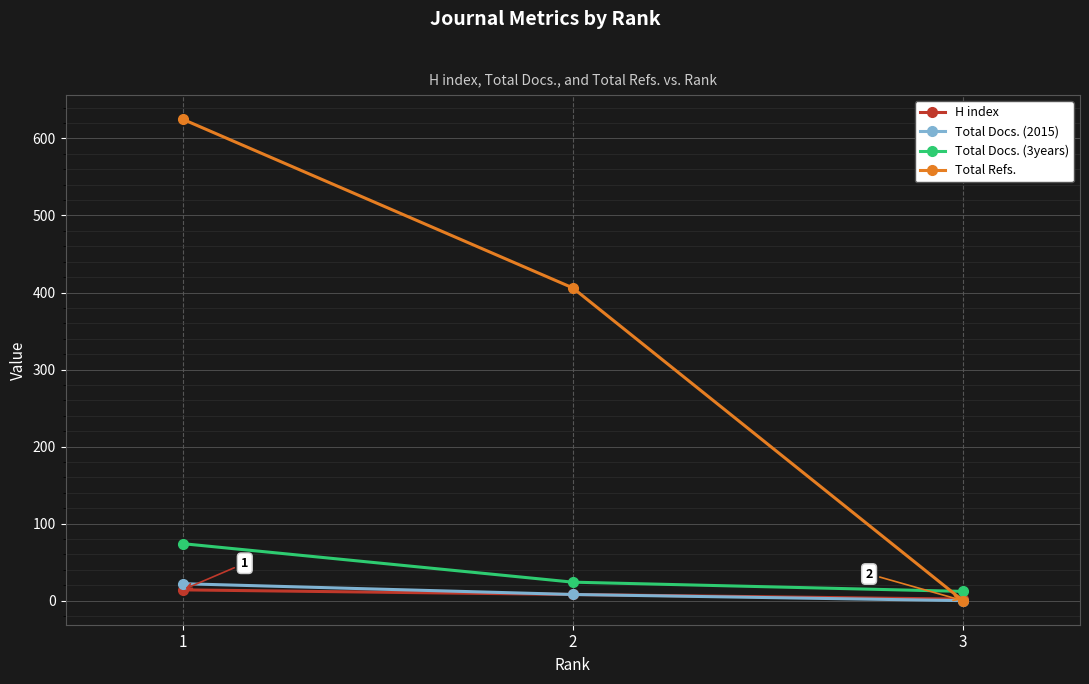

Is the value of Total Docs. (3years) at 2 greater than the value of Total Refs. at 2?

No